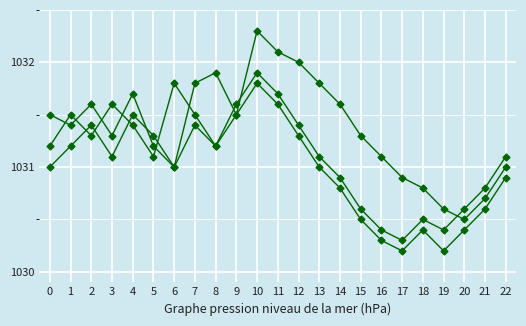

How many series are shown in this chart?

3